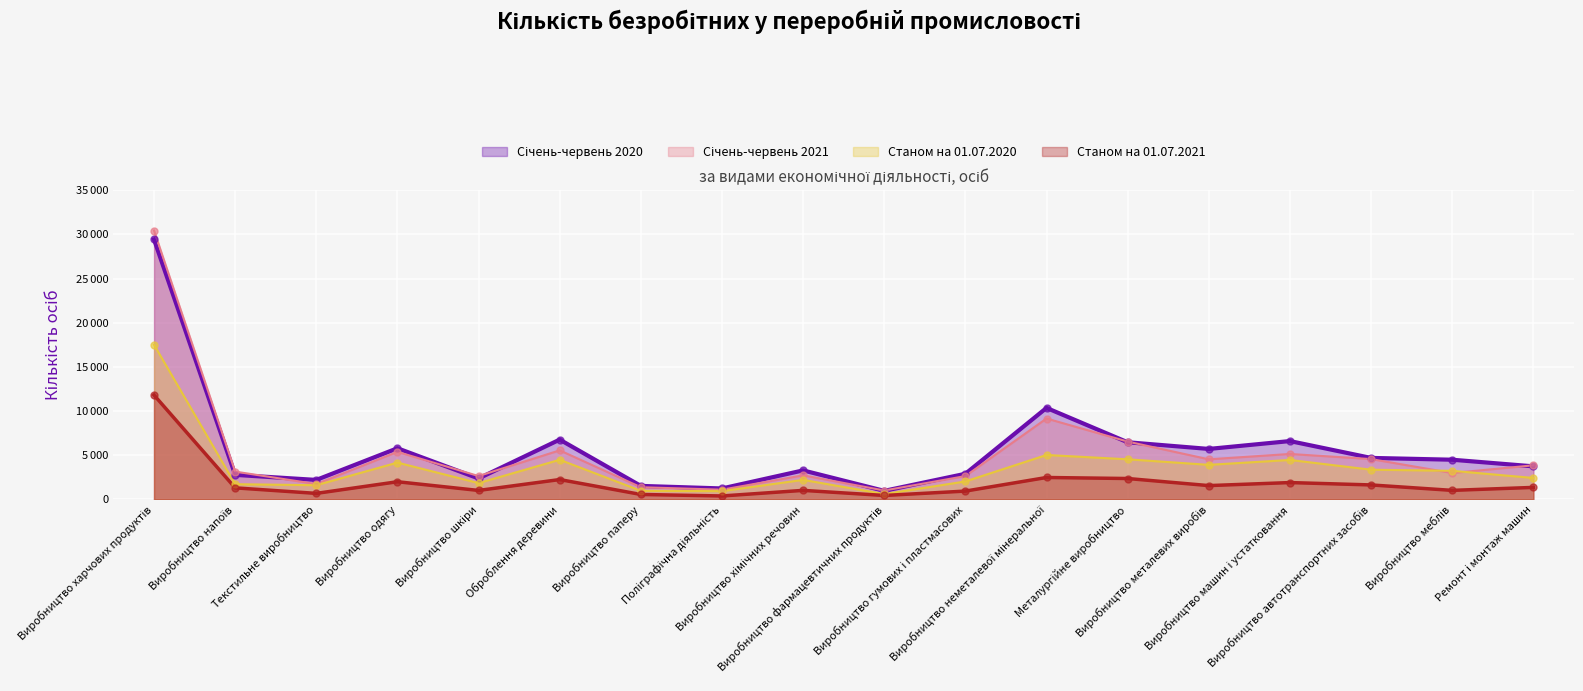

What is the total value across all series at Ремонт і монтаж машин?

11427